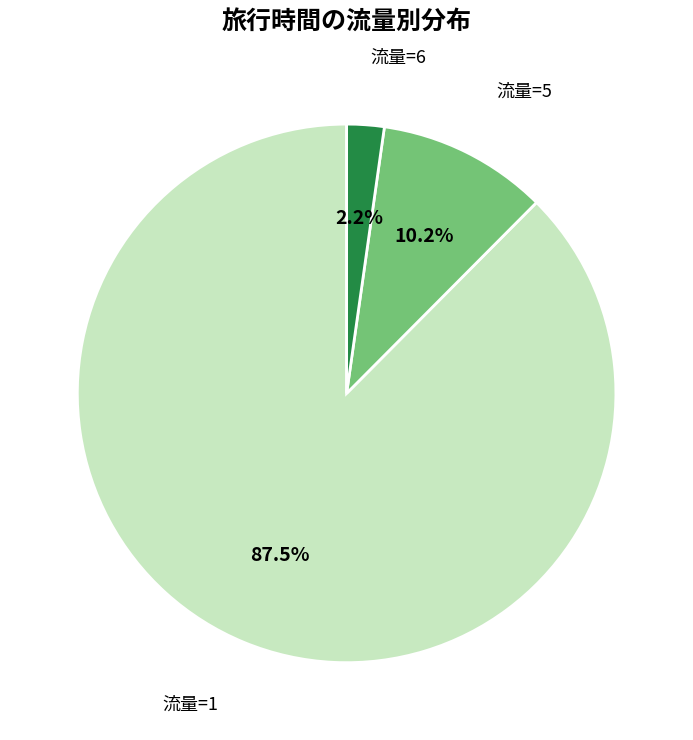

Which category has the biggest portion of the pie?

流量=1